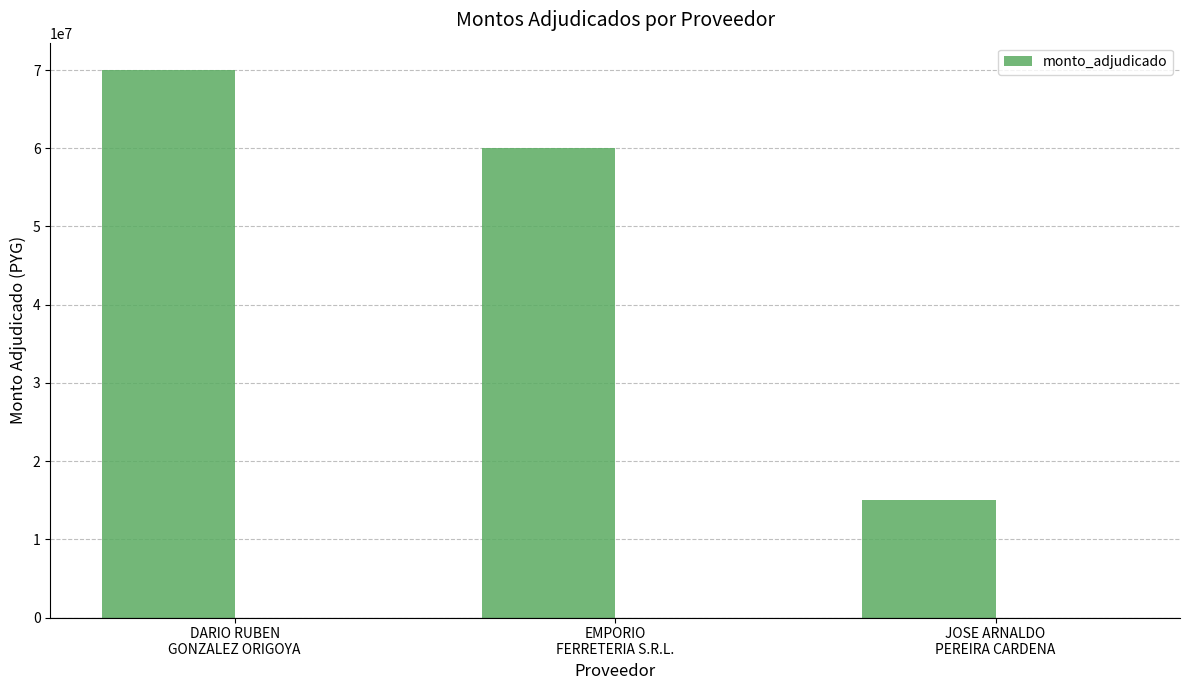

The chart shows a value of 15000000 at JOSE ARNALDO
PEREIRA CARDENA. True or false?

True